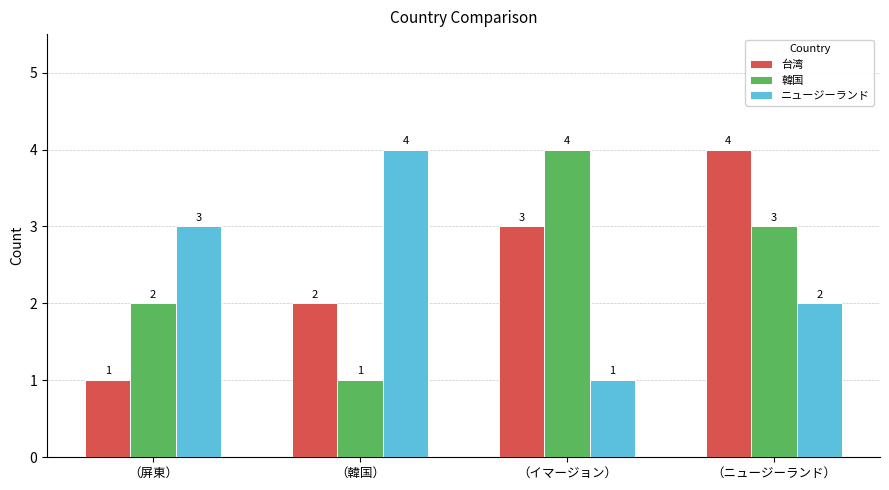

What is the value of the ニュージーランド bar at the 3rd from the left?

1